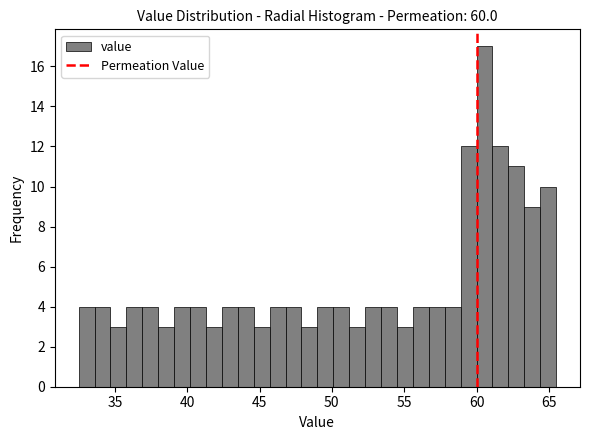

Around what value on the x-axis is the tallest bar? Give the approximate position of its centre, as read against the axis.

60.5